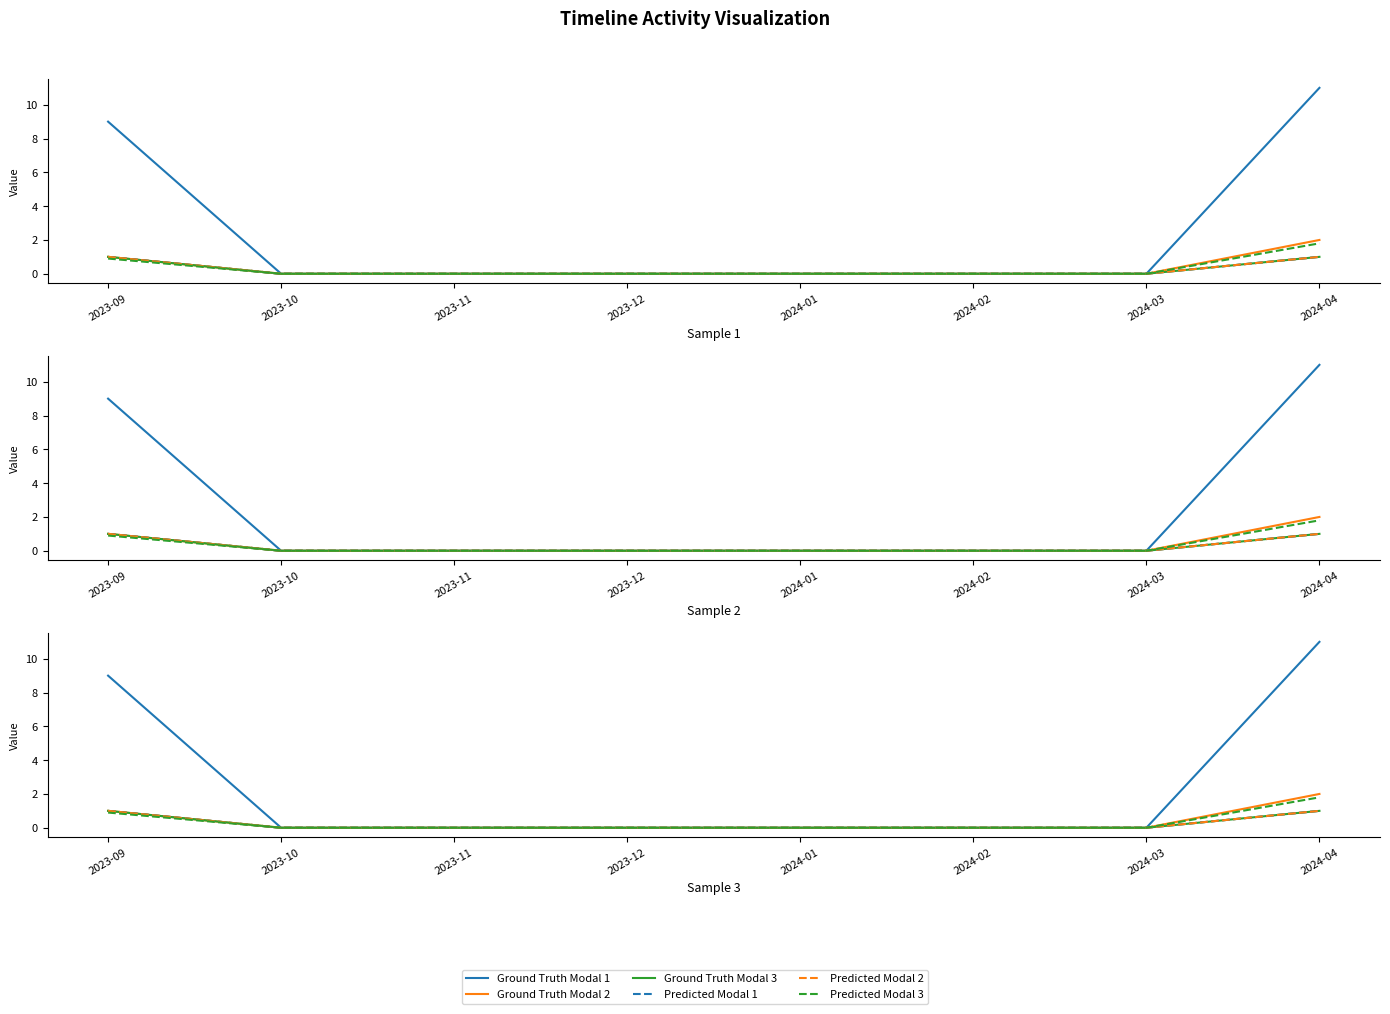

Is the value of Ground Truth Modal 3 at 2023-10 greater than the value of Ground Truth Modal 2 at 2024-04?

No